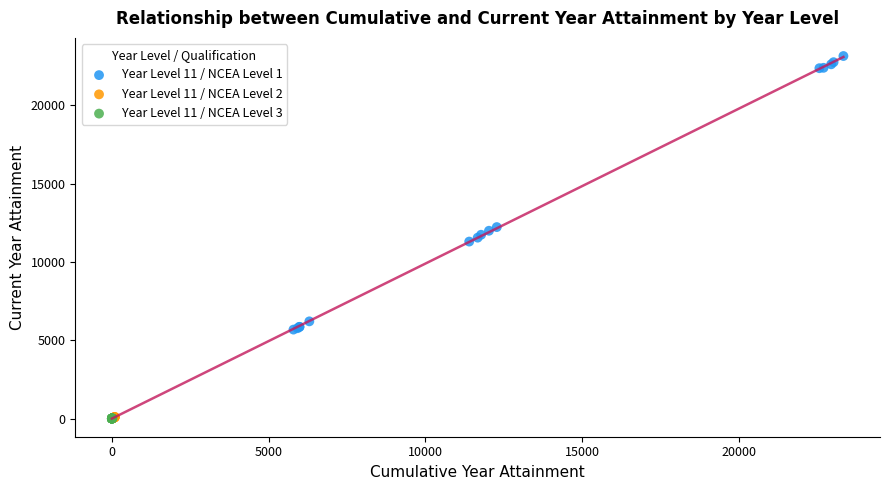

Which series has the widest spread of Y values?

Year Level 11 / NCEA Level 1